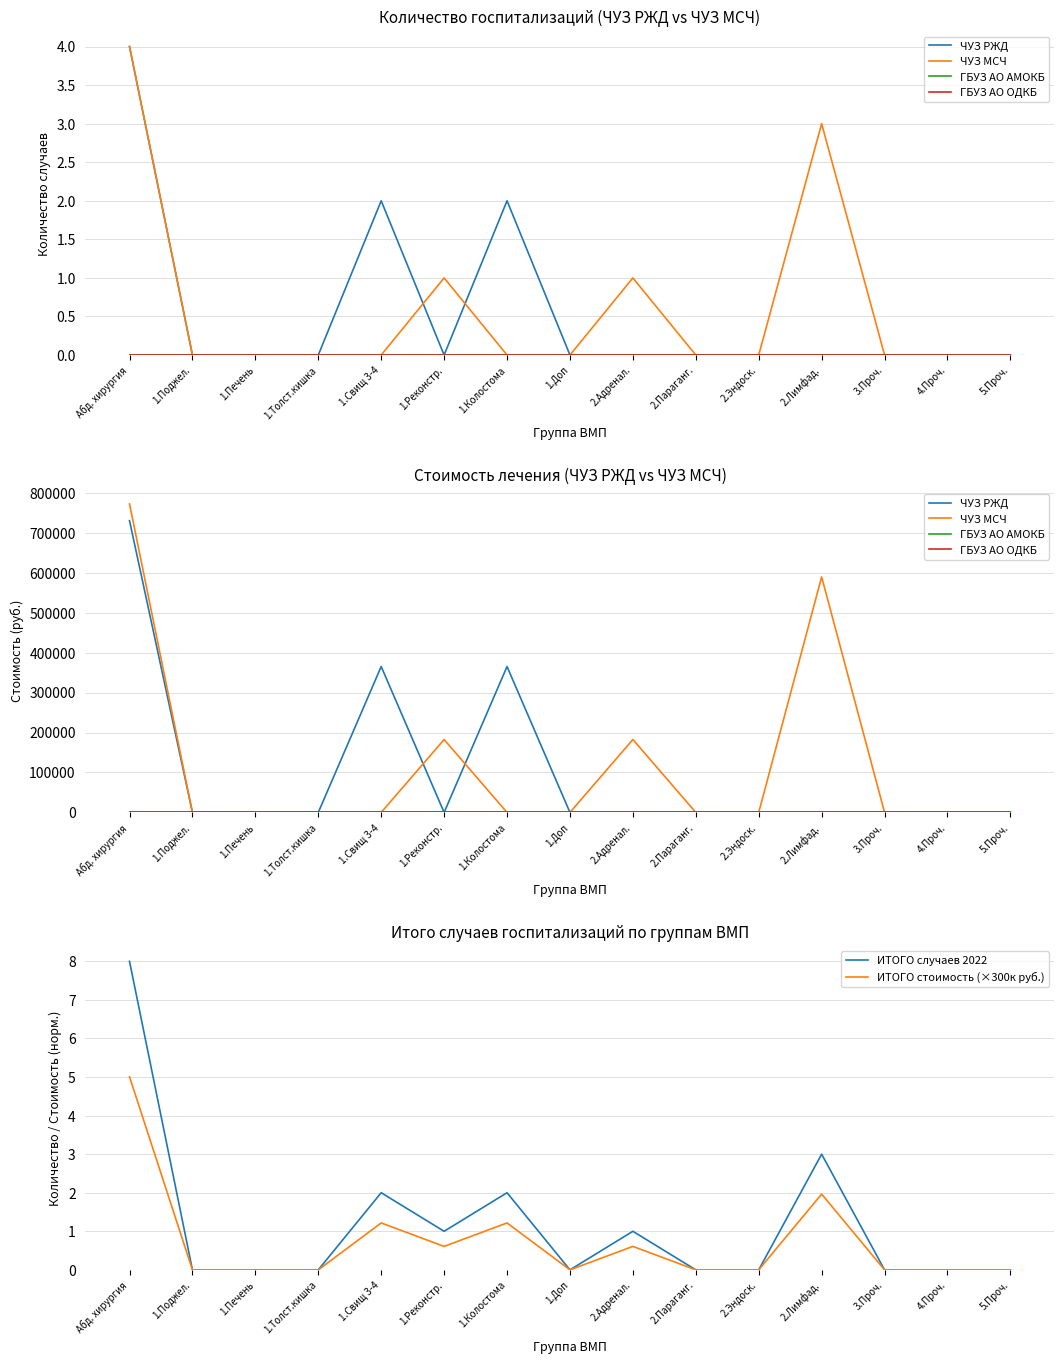

Which series ends up on top after the final intersection of ИТОГО случаев 2022 and ЧУЗ РЖД?

ЧУЗ РЖД